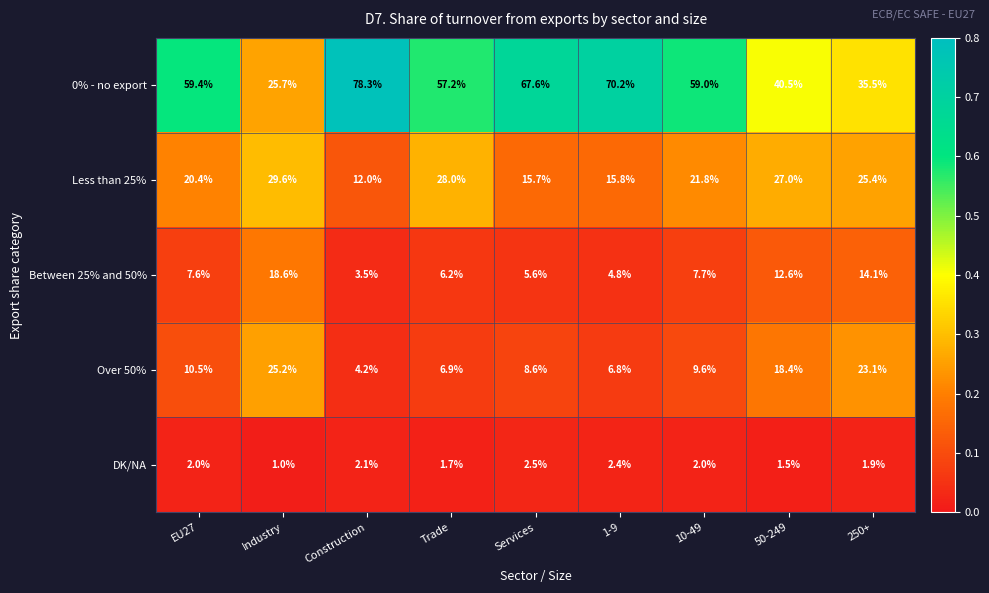

Is the value of Between 25% and 50% at Industry greater than the value of Over 50% at 250+?

No